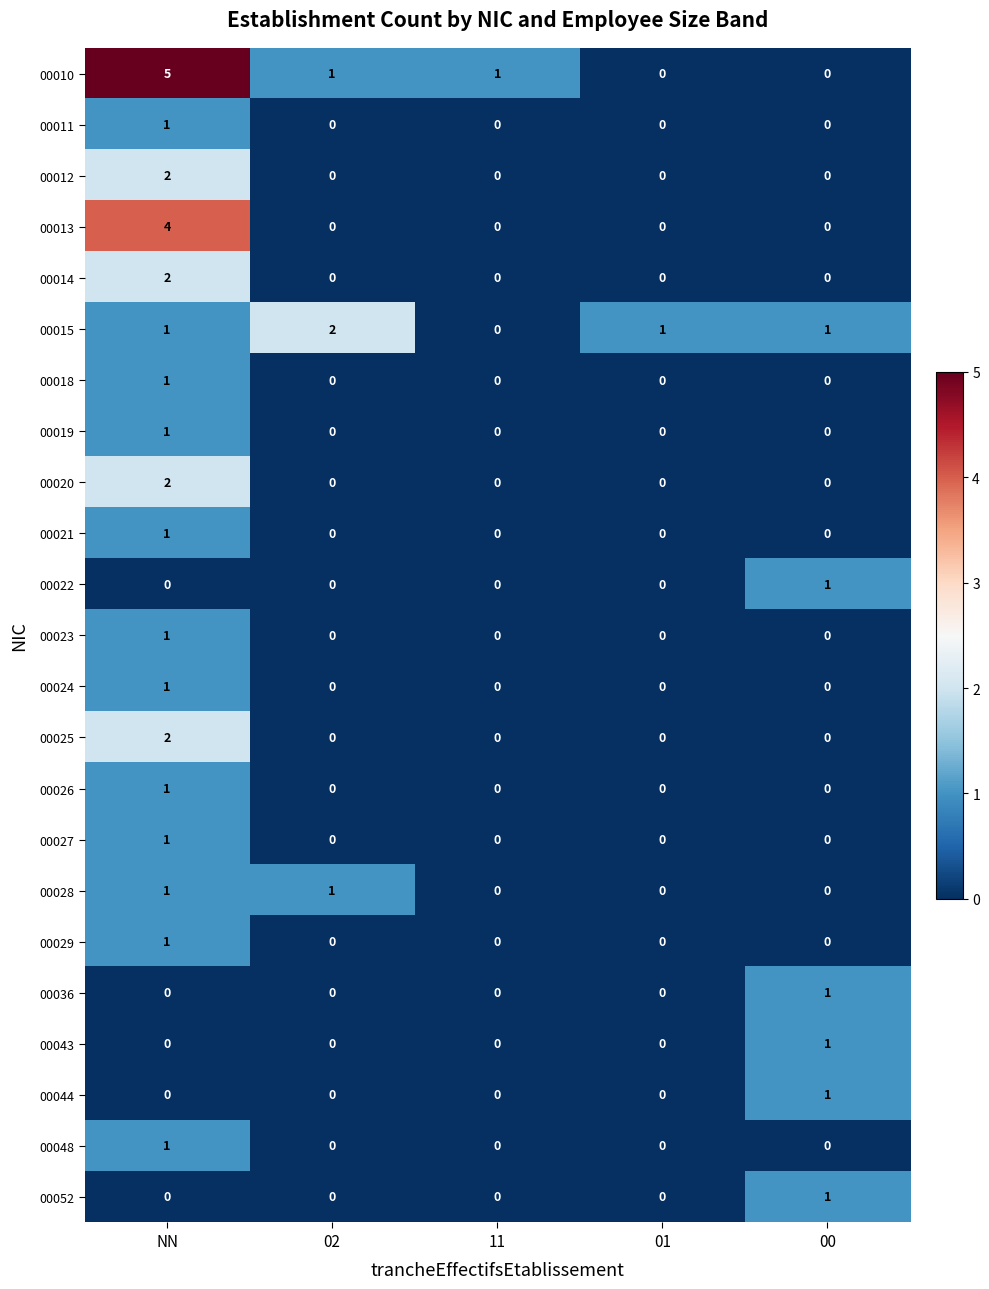

What is the spread (max minus min) of values at 00?

1